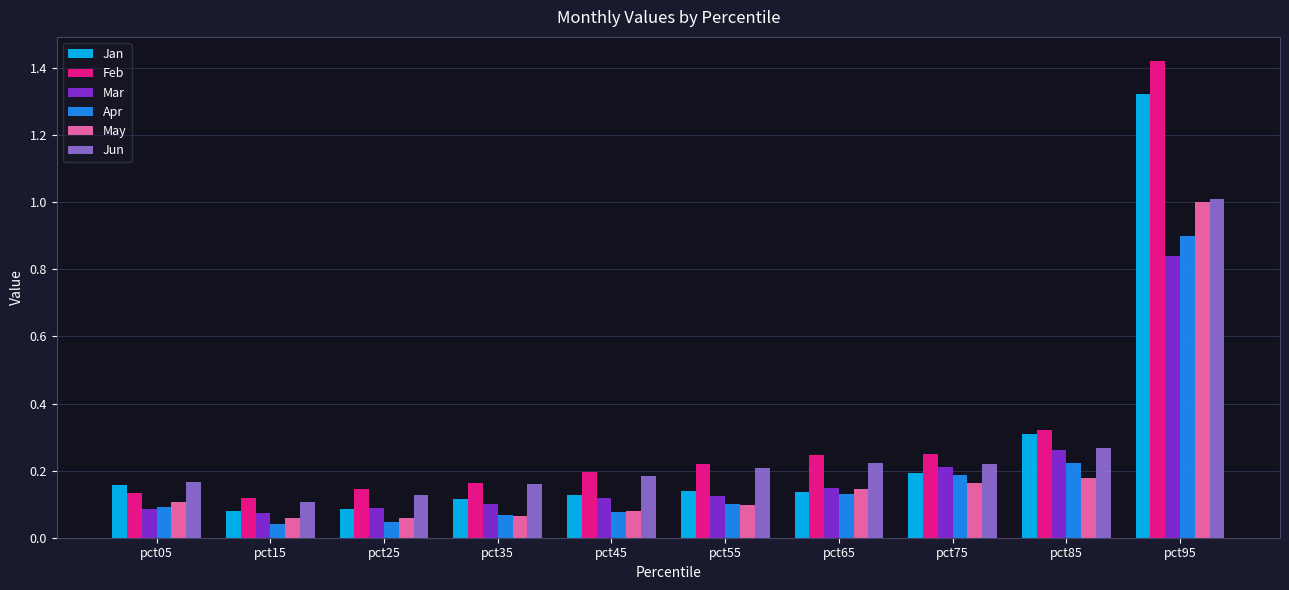

How many bars are there in total?

60